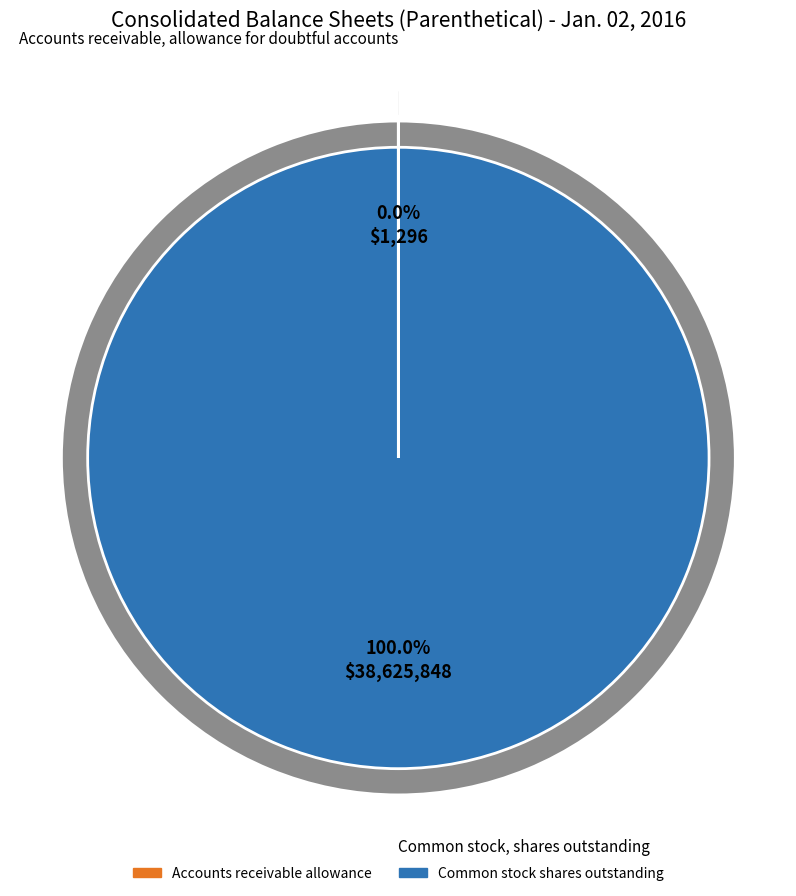

Is it true that Accounts receivable, allowance for doubtful accounts is 0% of the pie?

True